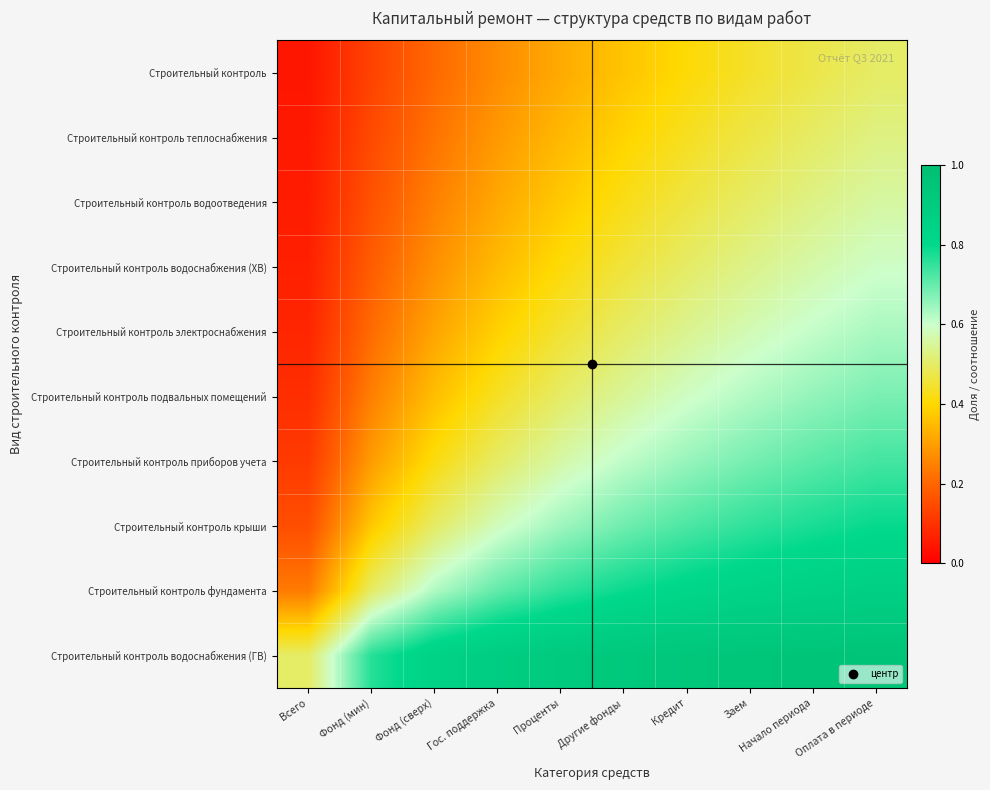

How many distinct data groups are displayed?

10